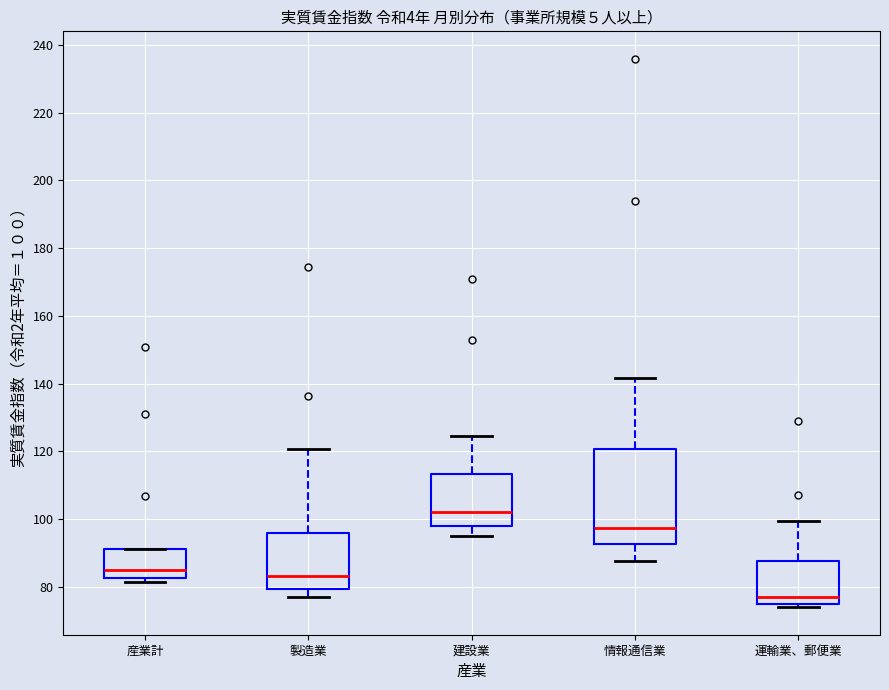

Comparing the boxes themselves (not the whiskers), which one is the tallest?

情報通信業